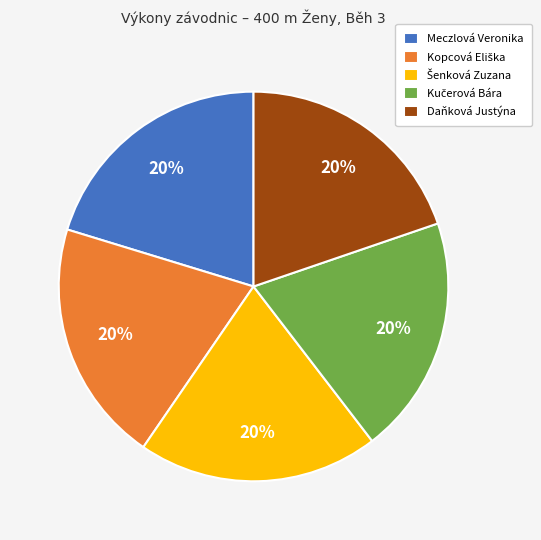

Is it true that Daňková Justýna is 15% of the pie?

False